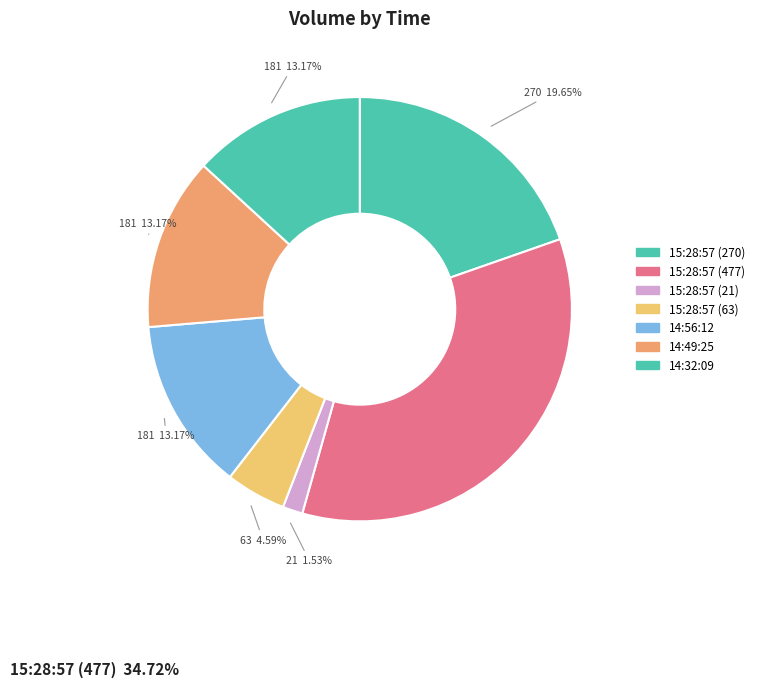

What percentage do 15:28:57 (21) and 15:28:57 (477) together represent?

36.2%